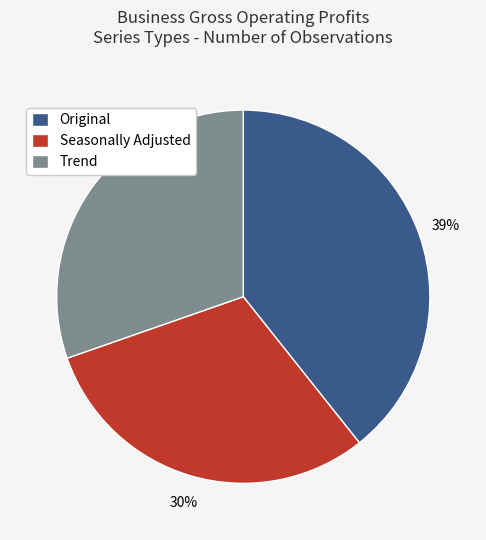

Is it true that Seasonally Adjusted is 30% of the pie?

True